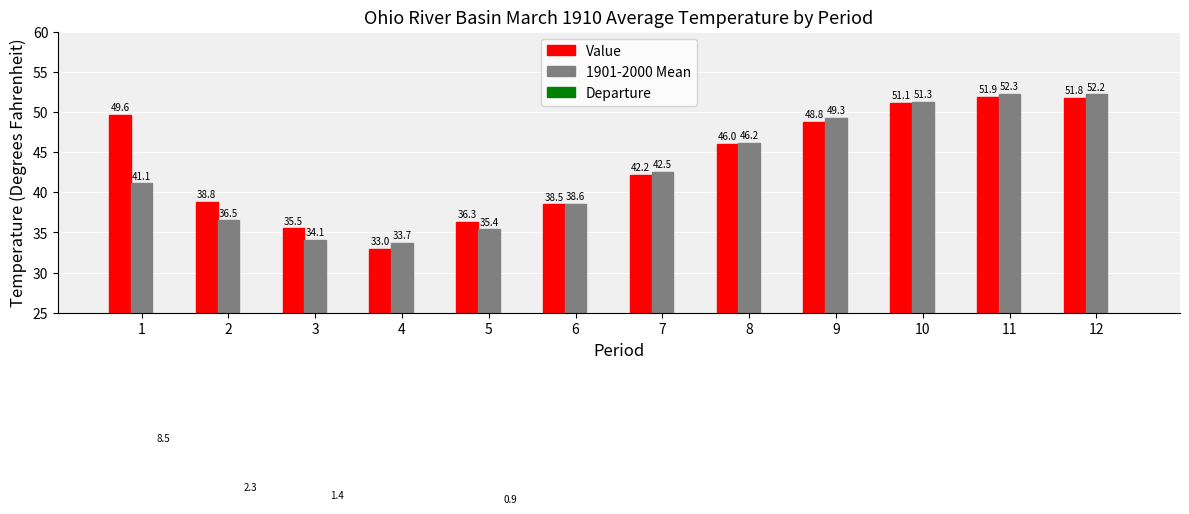

Reading left to right, list all the values displayed in this chart.

Value: 49.6	38.8	35.5	33.0	36.3	38.5	42.2	46.0	48.8	51.1	51.9	51.8
1901-2000 Mean: 41.1	36.5	34.1	33.7	35.4	38.6	42.5	46.2	49.3	51.3	52.3	52.2
Departure: 8.5	2.3	1.4	-0.7	0.9	-0.1	-0.3	-0.2	-0.5	-0.2	-0.4	-0.4